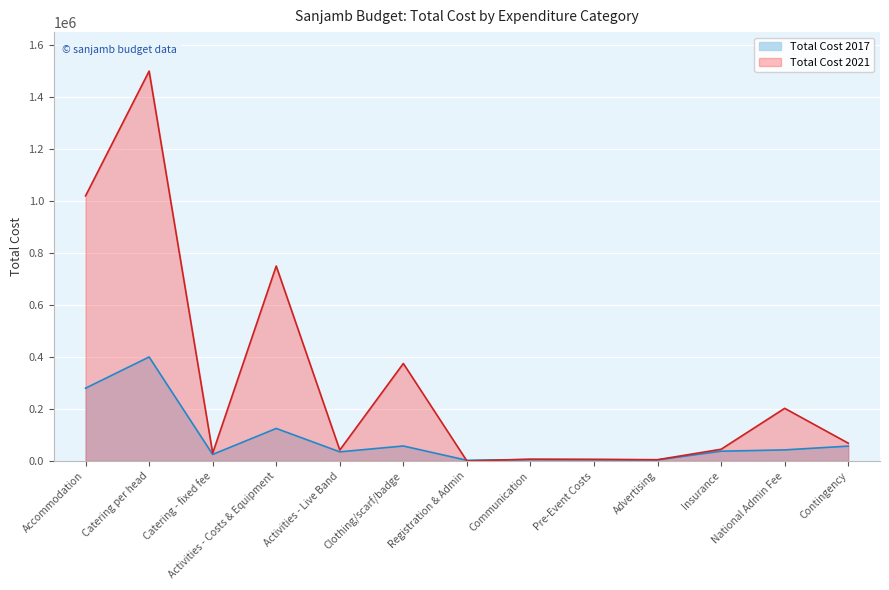

How many distinct data groups are displayed?

2